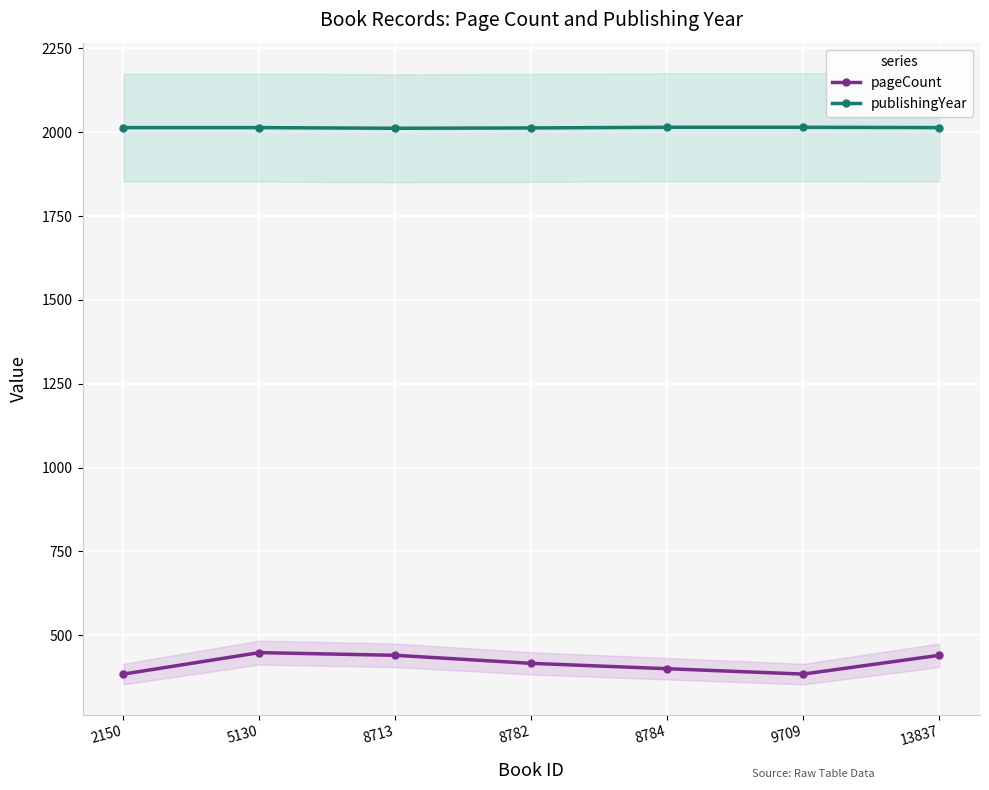

Between 8713 and 9709, which series saw the biggest shift?

pageCount